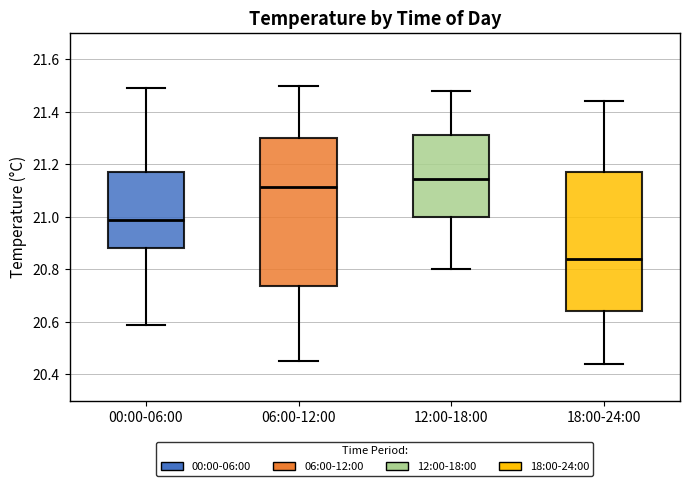

Where is the upper edge of the box for 12:00-18:00 on the y-axis? The values are not printed on the chart, so give them approximately, as read against the axis.

21.32